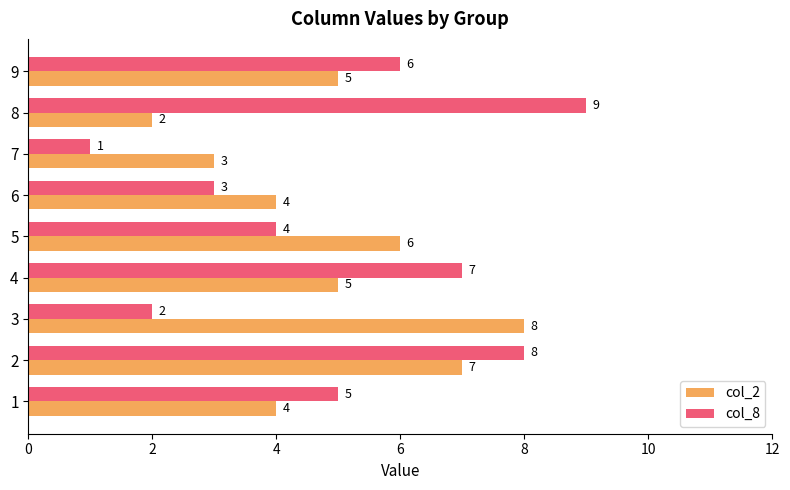

Which series has the largest total across all categories?

col_8